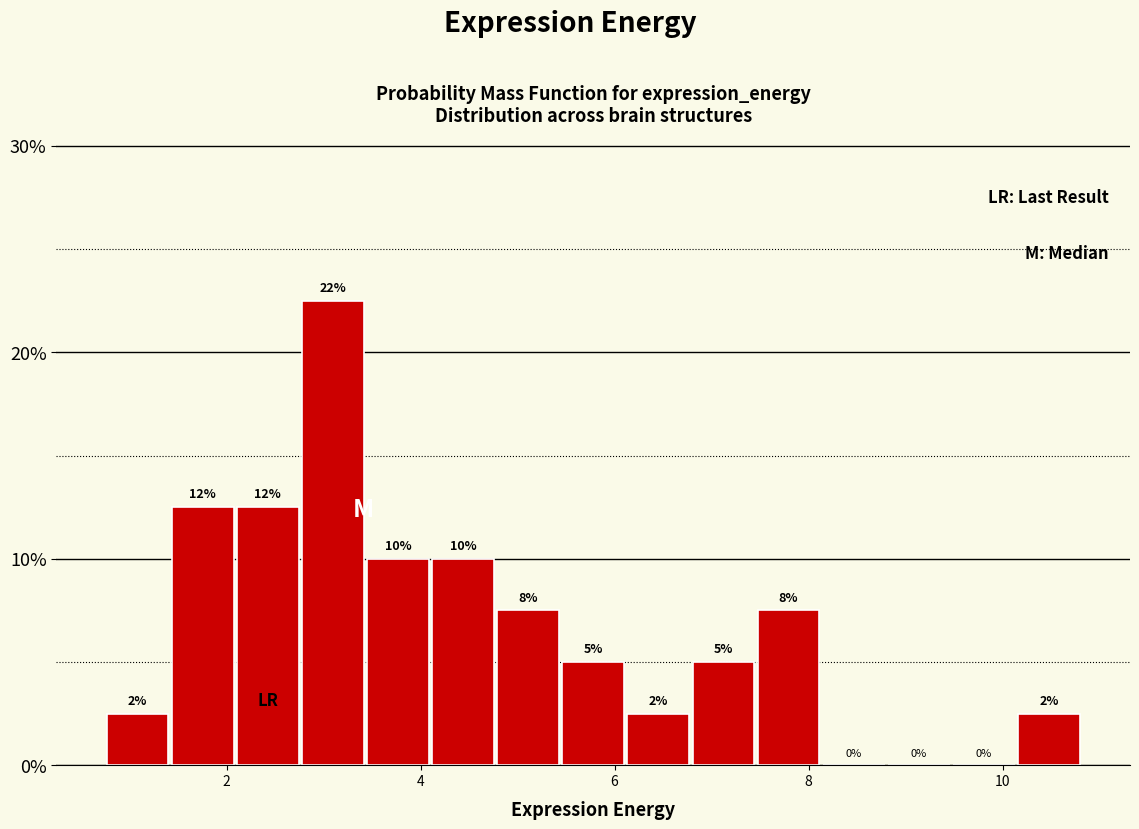

Read against the x-axis, roughly where is the centre of the tallest bar?

3.0